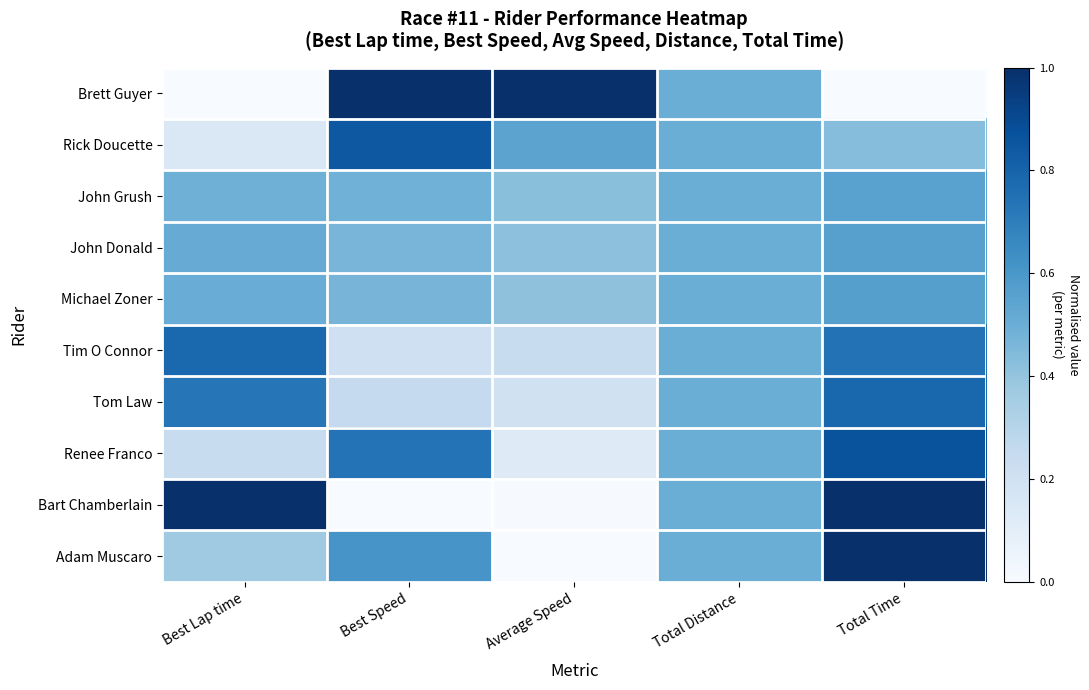

Which has a higher value, Best Speed or Total Distance?

Best Speed